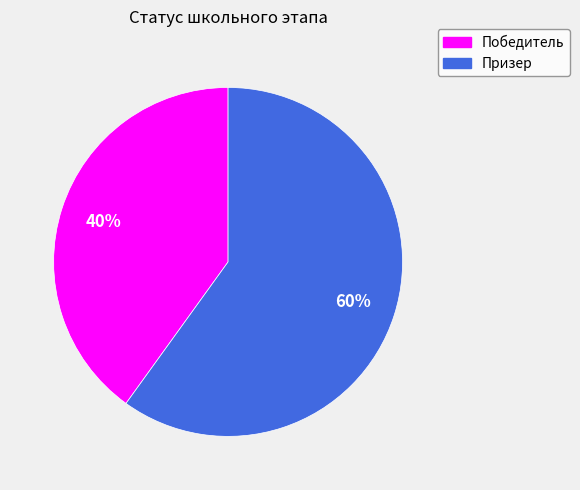

The Победитель slice represents 55% of the pie. True or false?

False